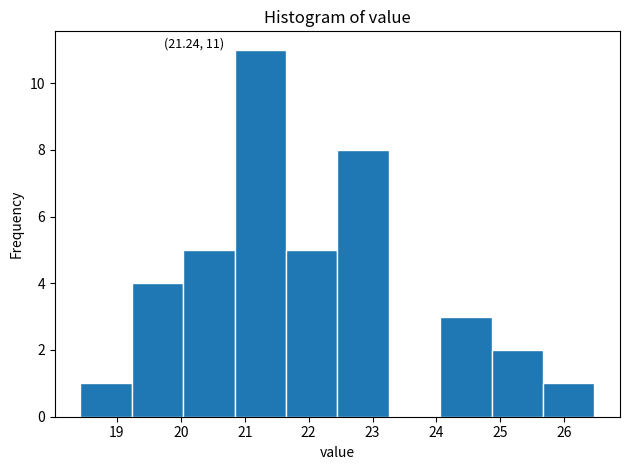

Over which range of the x-axis is the bar tallest?

20.8 to 21.6